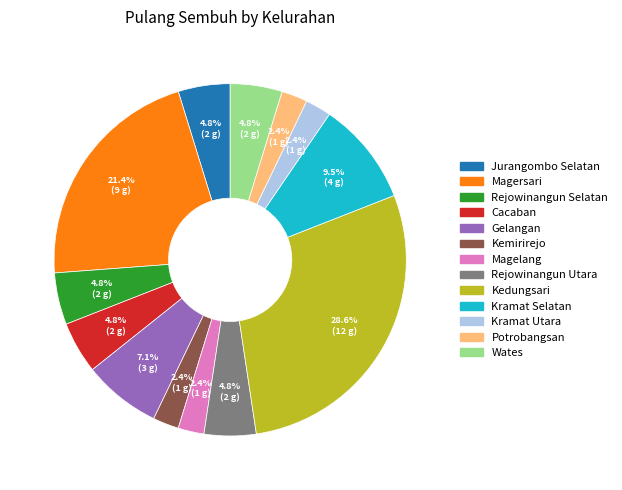

To the nearest percent, what percentage of the pie is Rejowinangun Utara?

5%